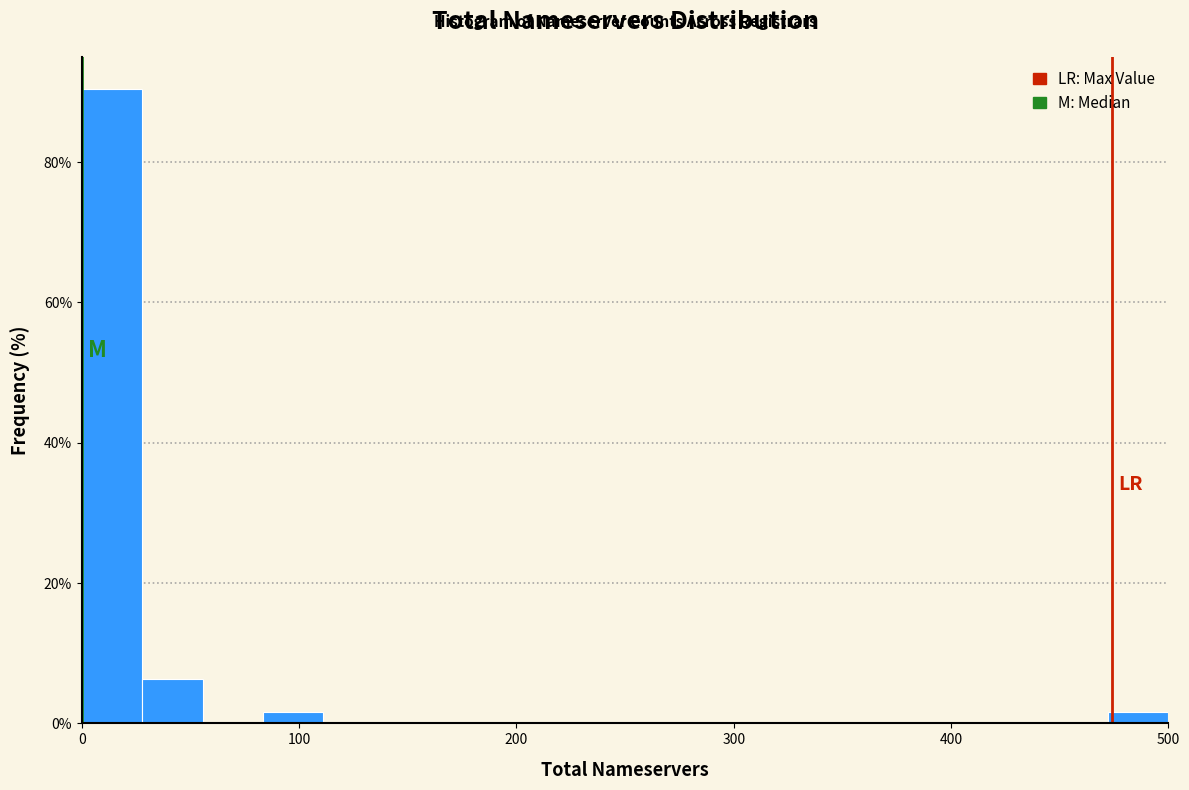

Read against the x-axis, roughly where is the centre of the tallest bar?

10